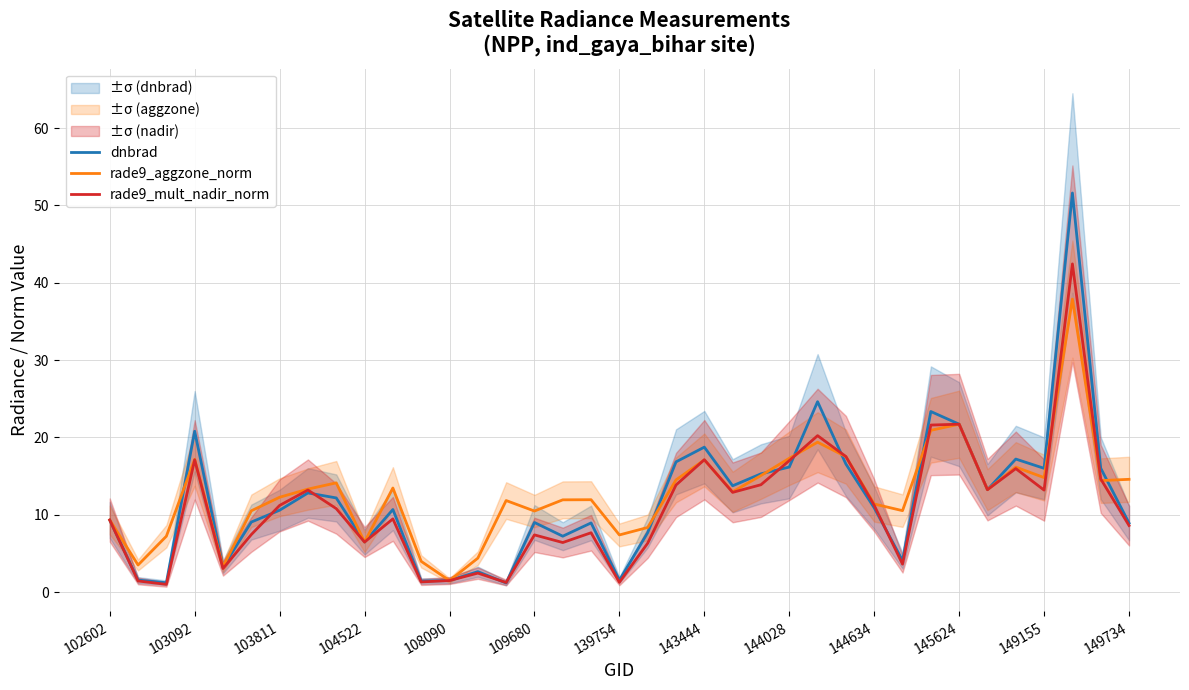

How many intersections are there between dnbrad and rade9_mult_nadir_norm?

8